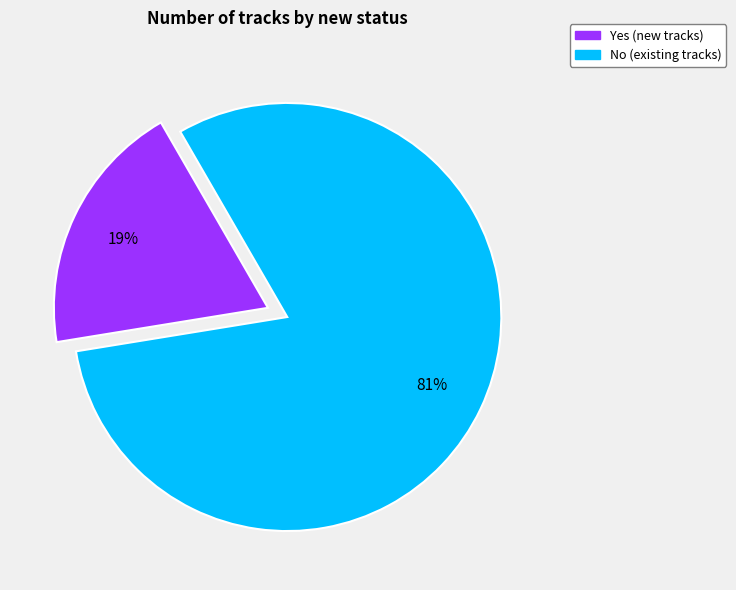

Is it true that No is 81% of the pie?

True